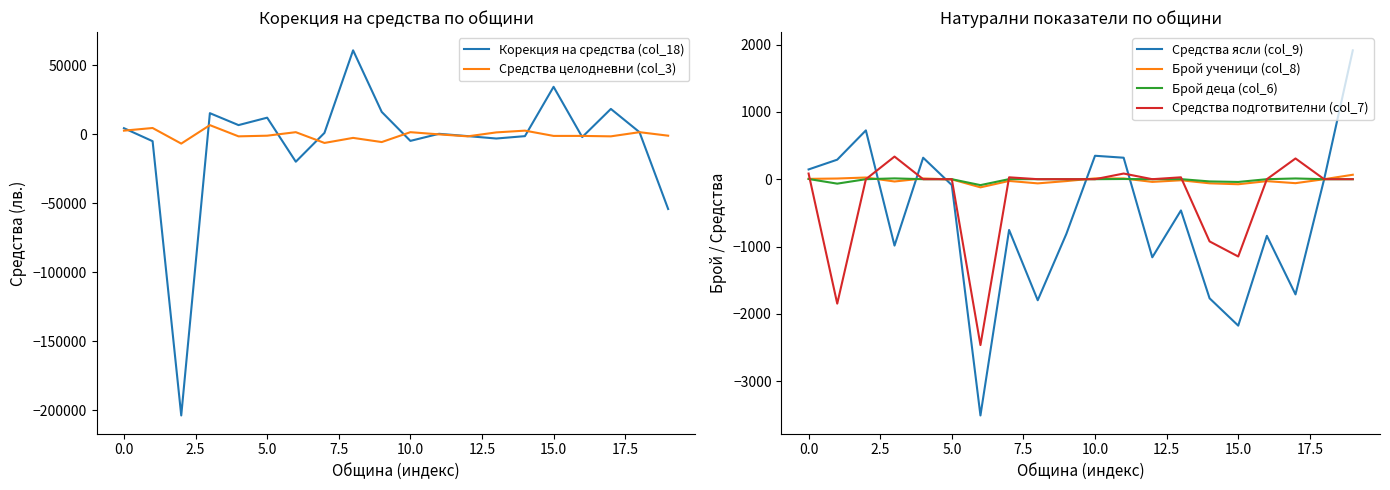

What are all the series names shown in the legend?

Корекция на средства (col_18), Средства целодневни (col_3), Средства ясли (col_9), Брой ученици (col_8), Брой деца (col_6), Средства подготвителни (col_7)